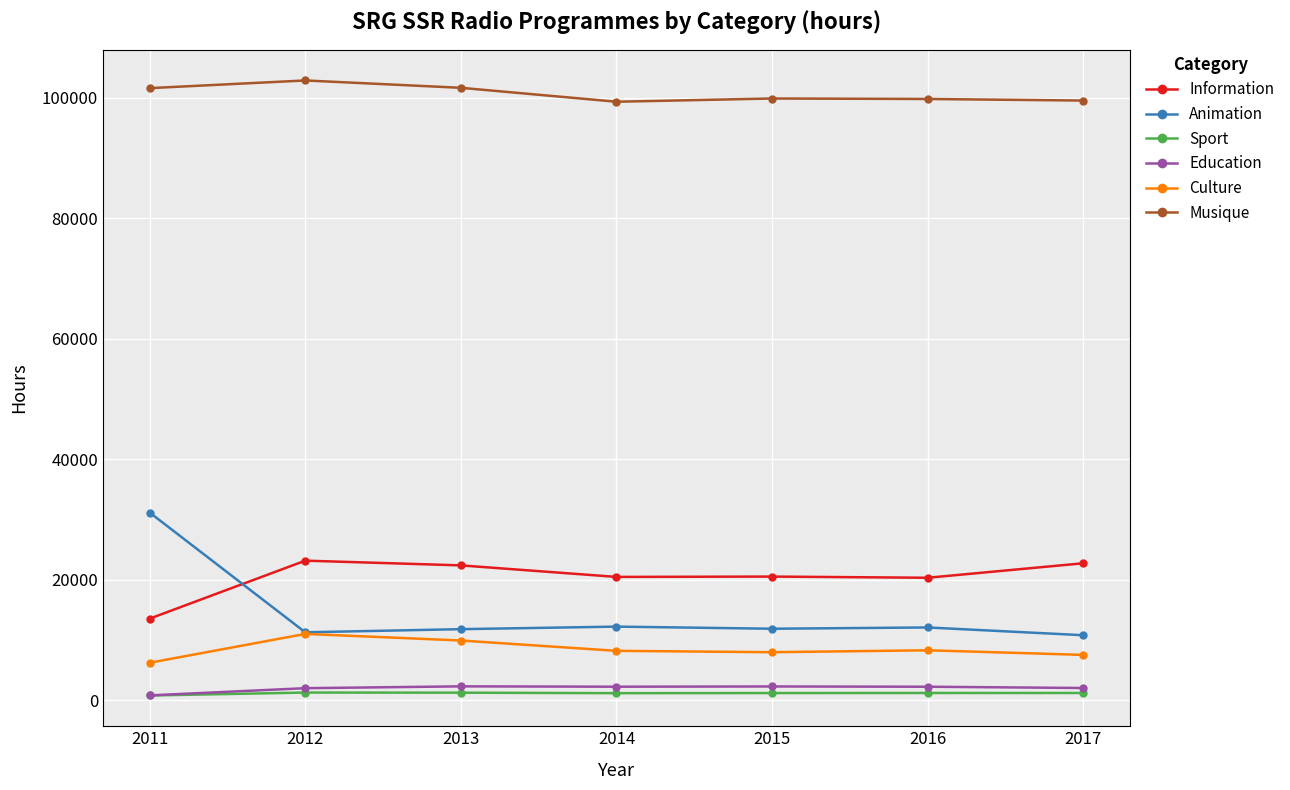

True or false: Culture has more than 0 points higher than both neighbors.

True